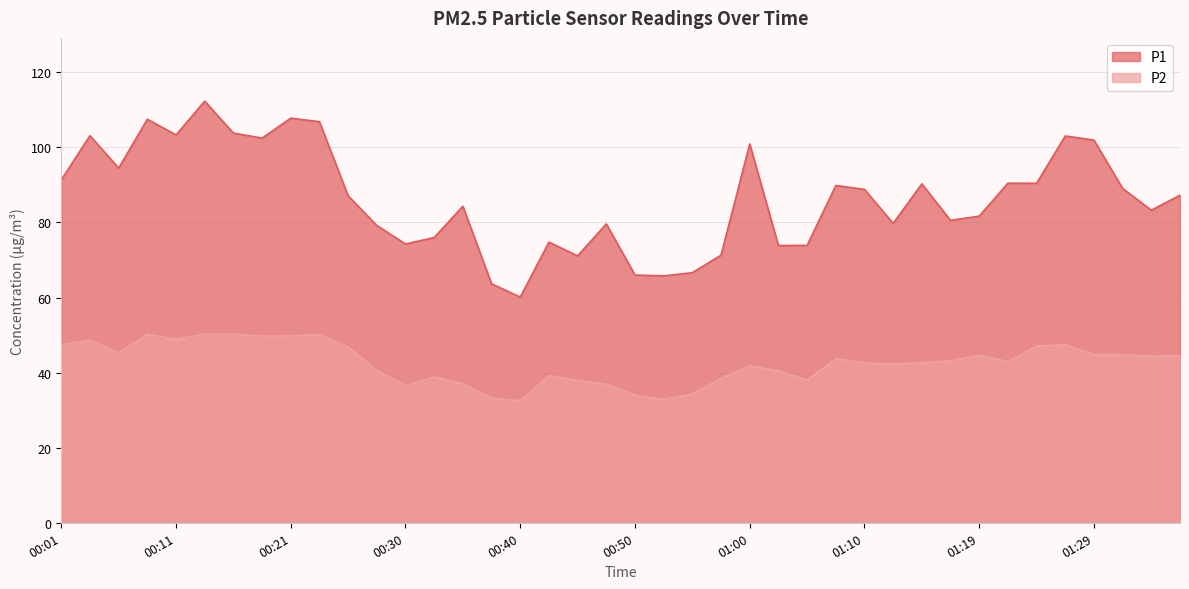

Rank the categories by P1 value from lowest to highest.

00:40, 00:38, 00:52, 00:50, 00:55, 00:45, 00:57, 01:02, 01:05, 00:30, 00:43, 00:33, 00:28, 00:47, 01:12, 01:17, 01:19, 01:34, 00:35, 00:25, 01:37, 01:10, 01:32, 01:07, 01:15, 01:24, 01:22, 00:01, 00:06, 01:00, 01:29, 00:18, 01:27, 00:03, 00:11, 00:16, 00:23, 00:08, 00:21, 00:13